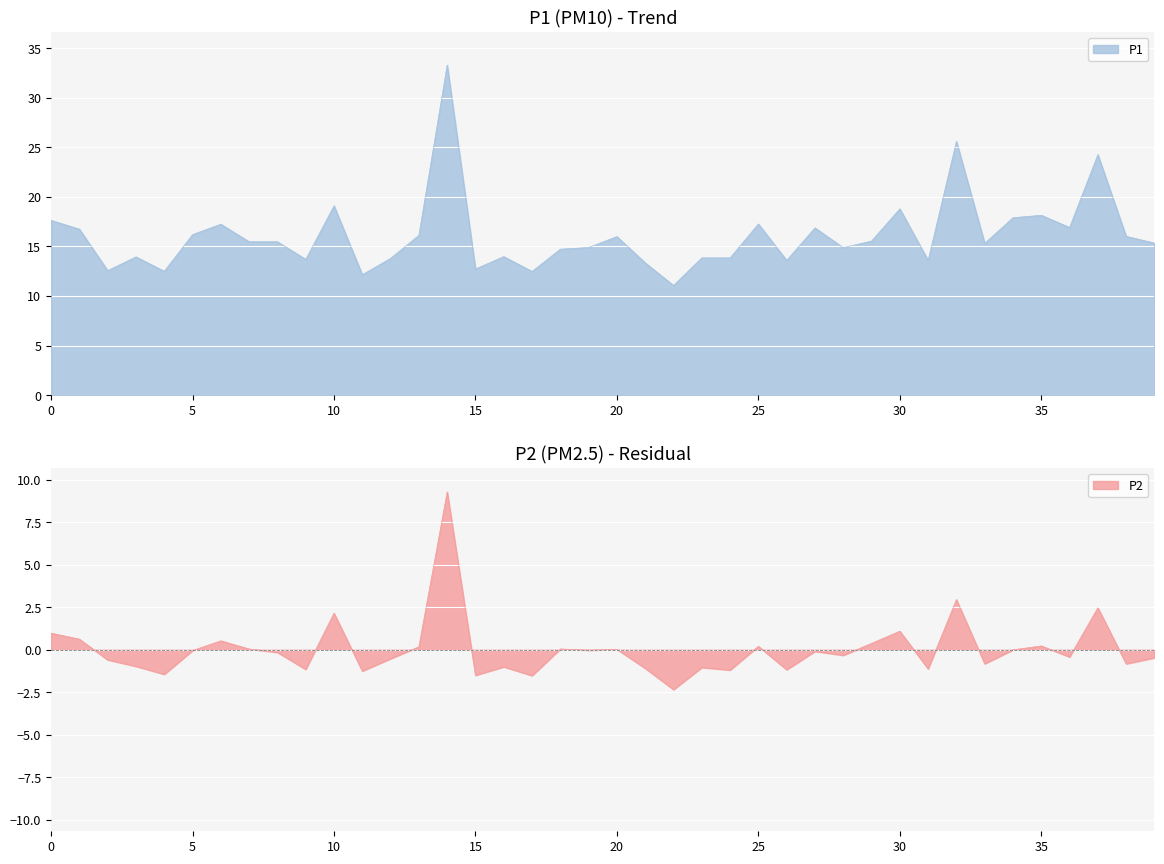

How many interior local peaks does the P1 series have?

12